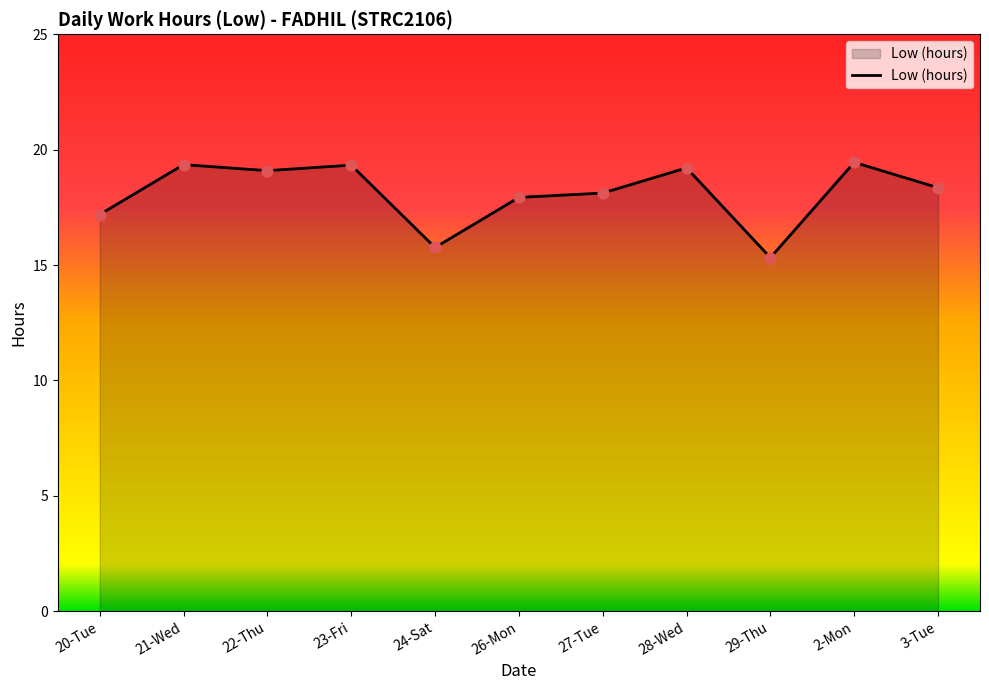

What is the change in value from 22-Thu to 29-Thu?

-3.8